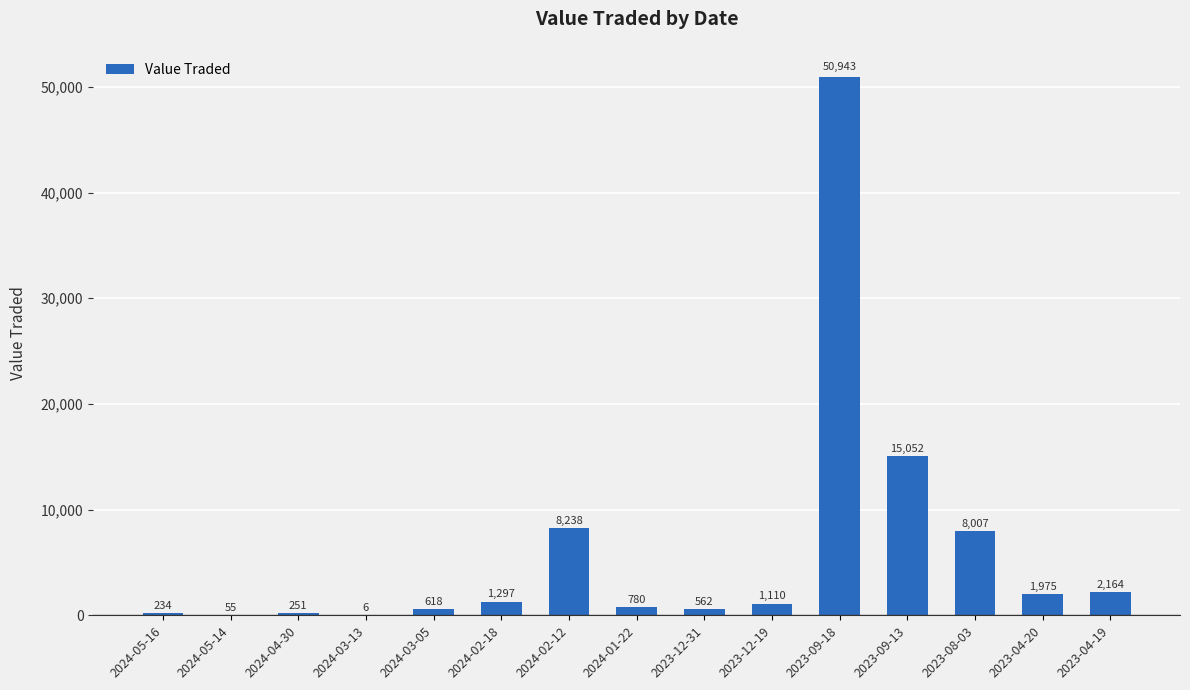

What is the average value?

6086